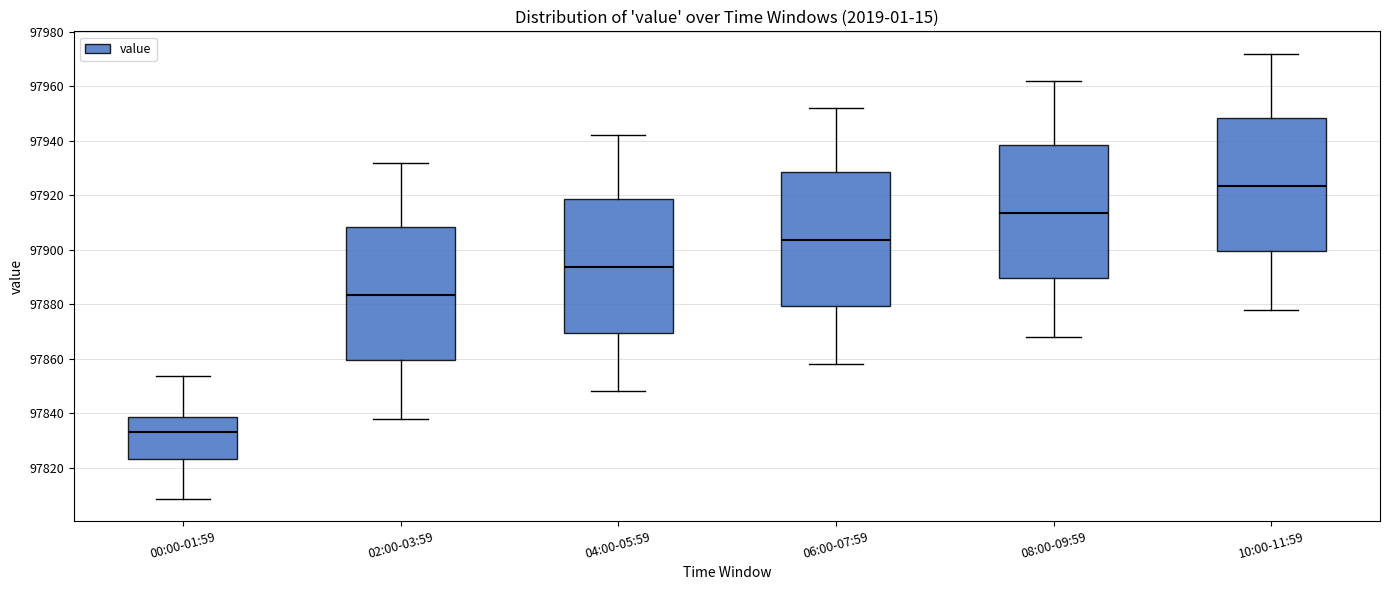

Reading left to right, transcribe this box plot: for each box, give where its median line is, the range the box spans, and where its two whiskers end, as read against the y-axis. The values are not printed on the chart, so give them approximately, as read against the axis.

00:00-01:59: median 97834, box 97824 to 97838, whiskers 97808 to 97854
02:00-03:59: median 97884, box 97860 to 97908, whiskers 97838 to 97932
04:00-05:59: median 97894, box 97870 to 97918, whiskers 97848 to 97942
06:00-07:59: median 97904, box 97880 to 97928, whiskers 97858 to 97952
08:00-09:59: median 97914, box 97890 to 97938, whiskers 97868 to 97962
10:00-11:59: median 97924, box 97900 to 97948, whiskers 97878 to 97972